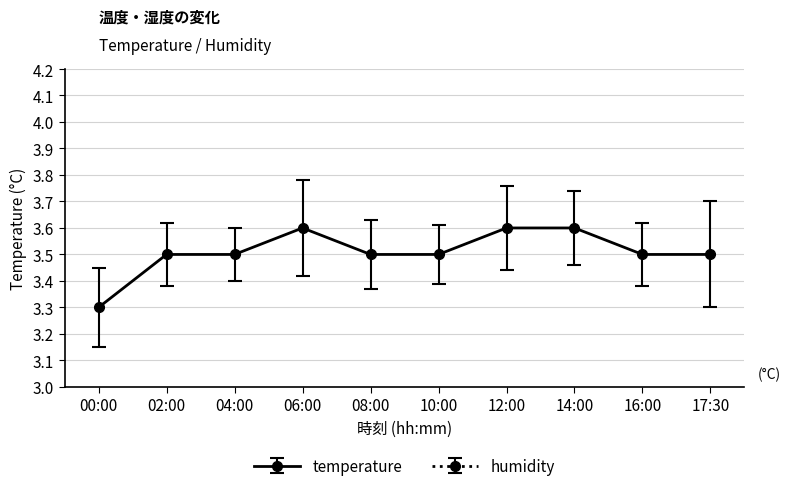

What is the change in value from 14:00 to 16:00?

-0.1